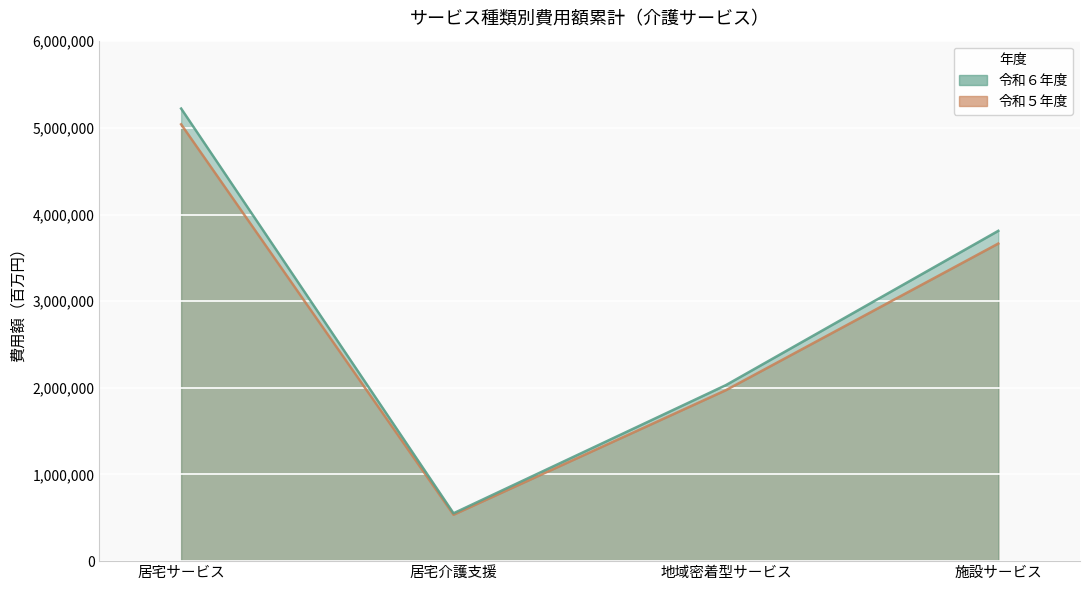

What is the difference between the highest and lowest values at 居宅サービス?

181821